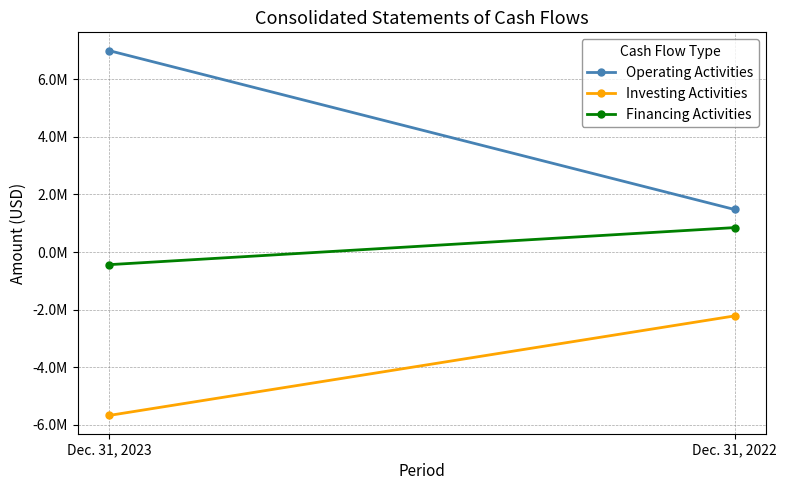

Is it true that Financing Activities equals 848326 at Dec. 31, 2022?

True